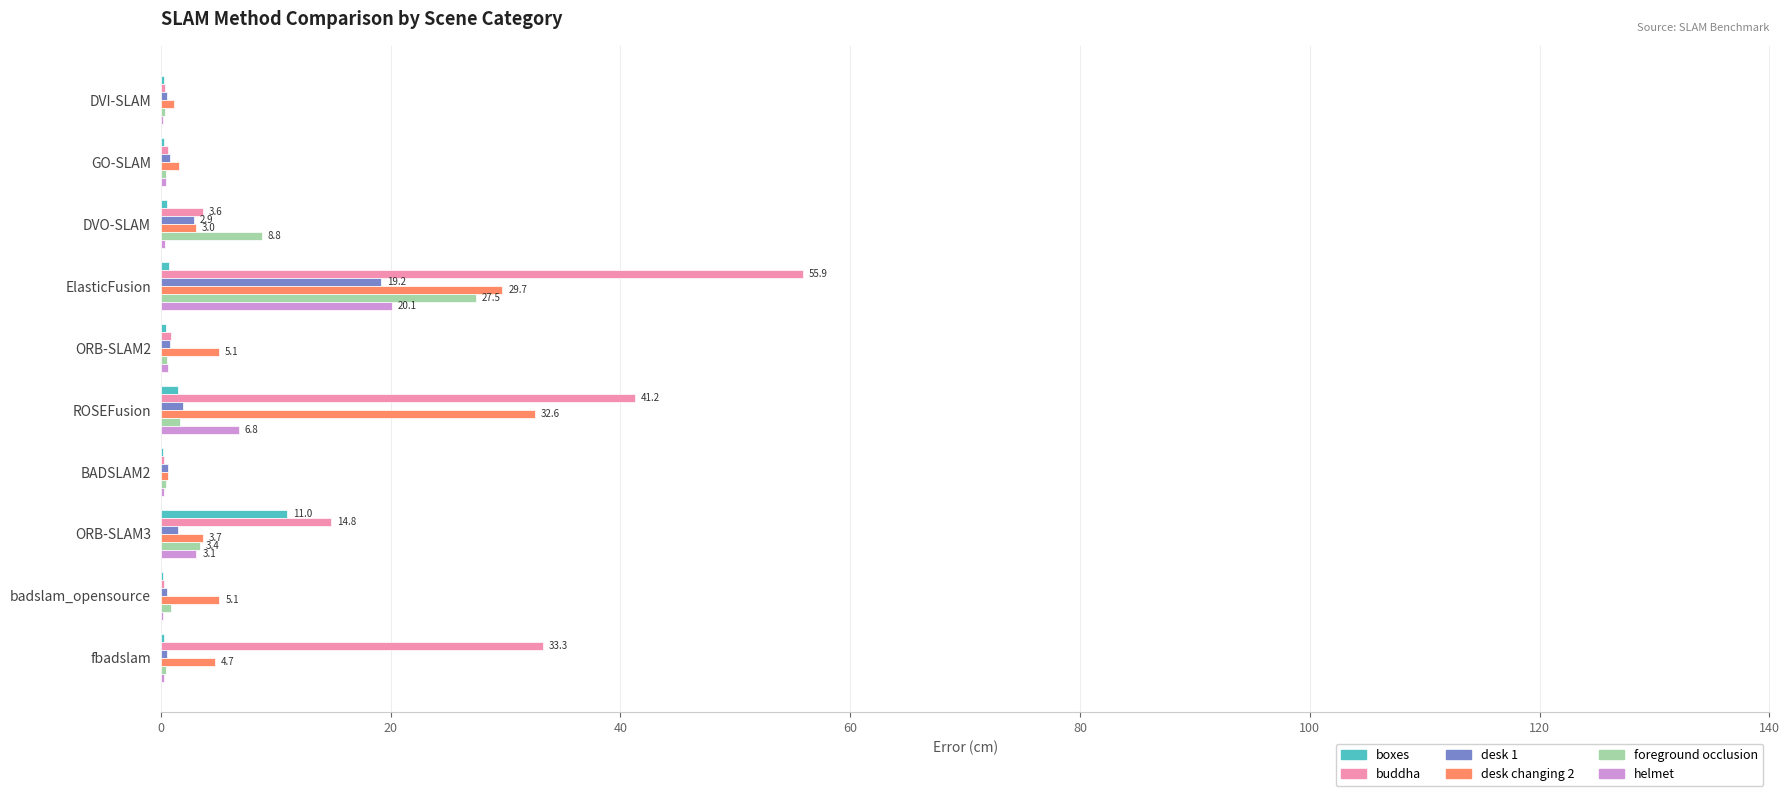

What is the maximum value shown in the chart?

55.9